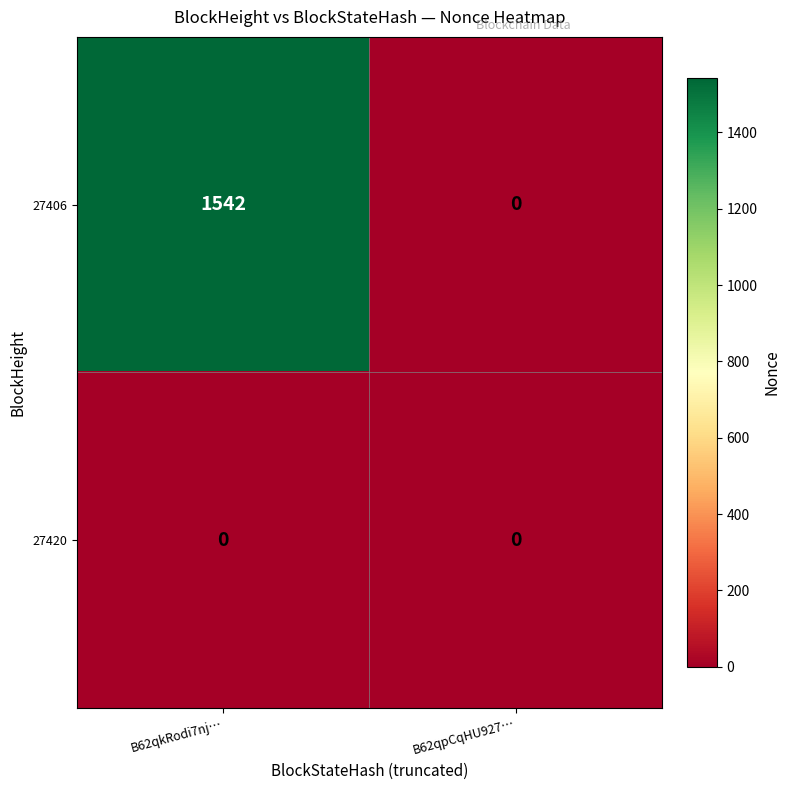

Rank the series by their maximum value, from highest to lowest.

27406, 27420